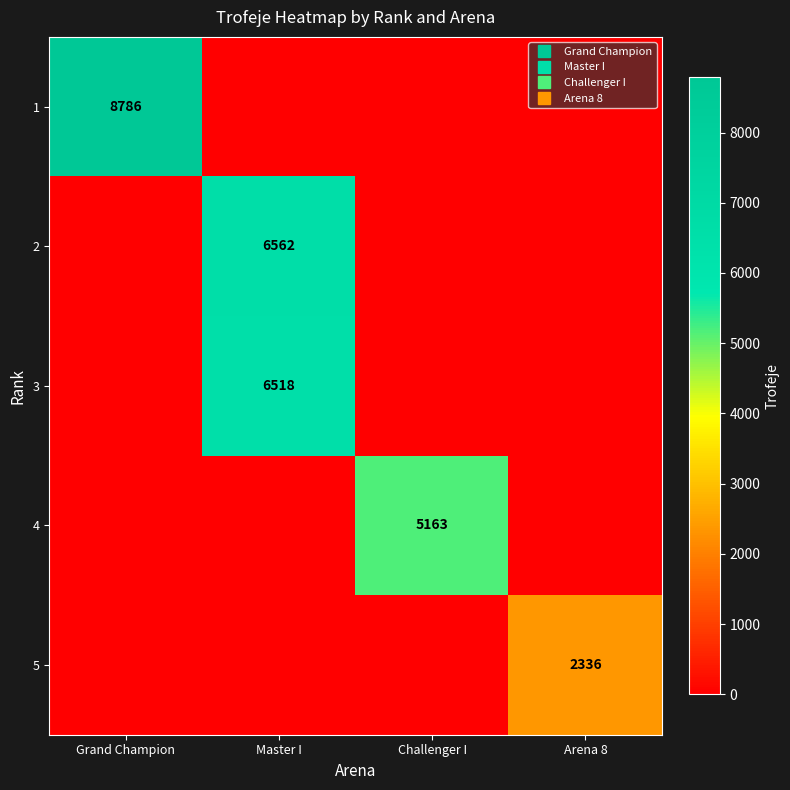

At which label does 4 reach its minimum?

Grand Champion